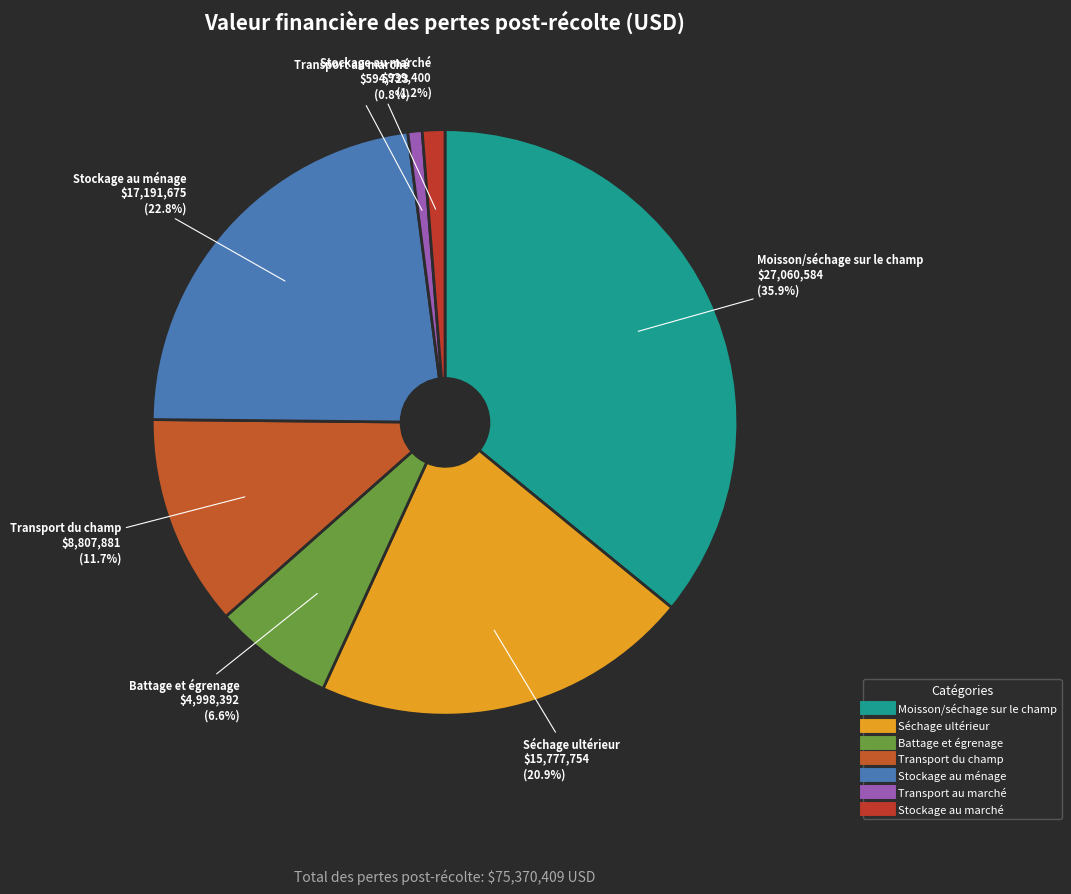

To the nearest percent, what is the combined percentage of Transport au marché and Stockage au ménage?

24%